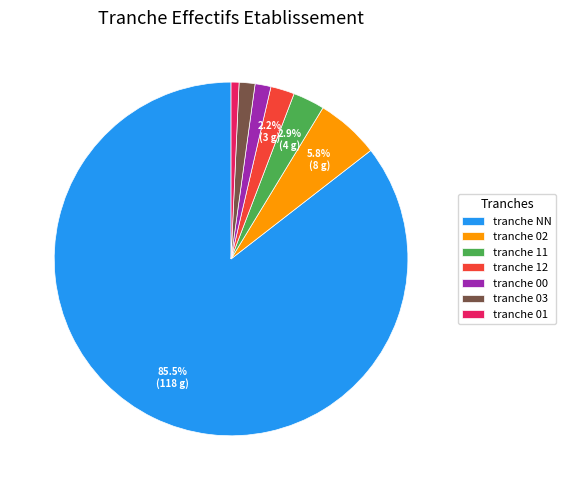

Which slice is the smallest?

tranche 01